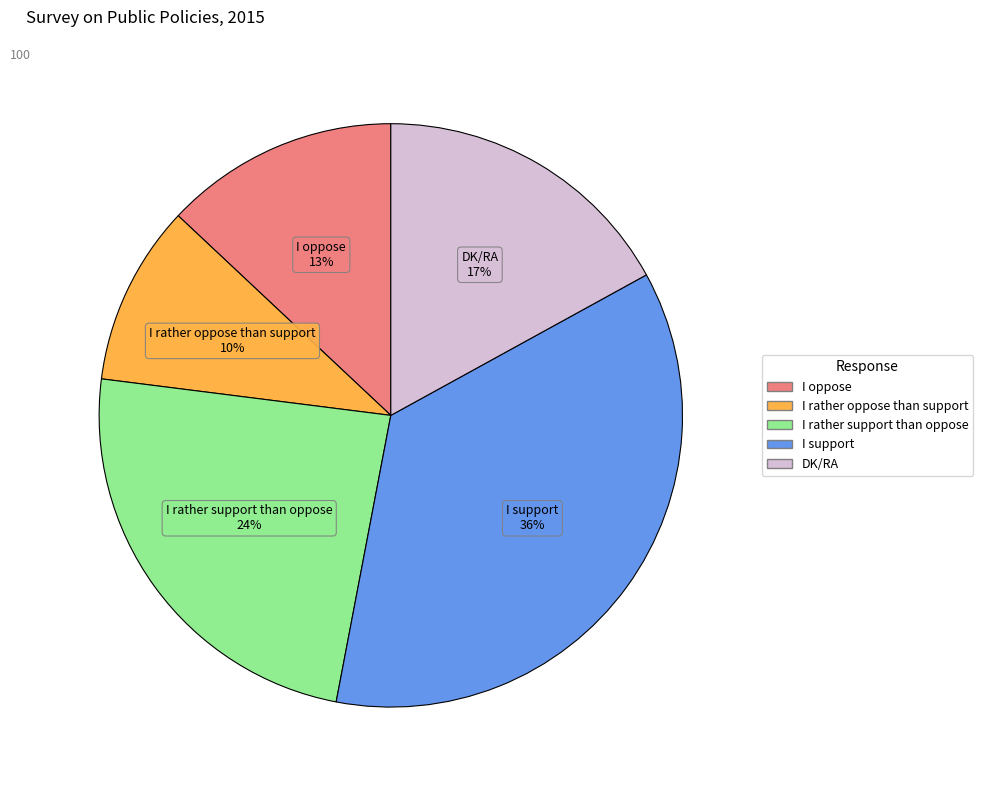

Count the number of slices in the pie.

5